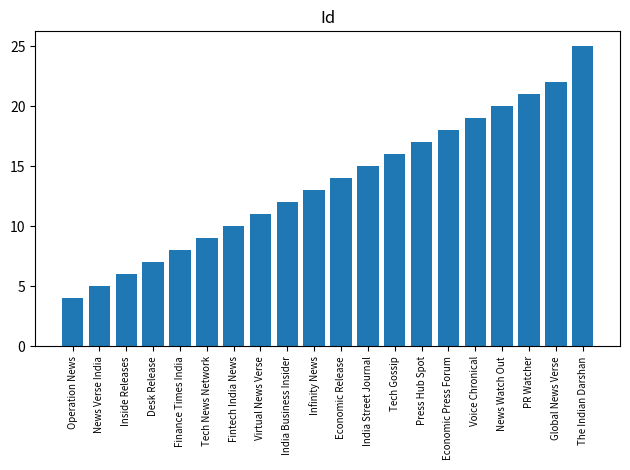

Is it true that the value at PR Watcher is 7?

False